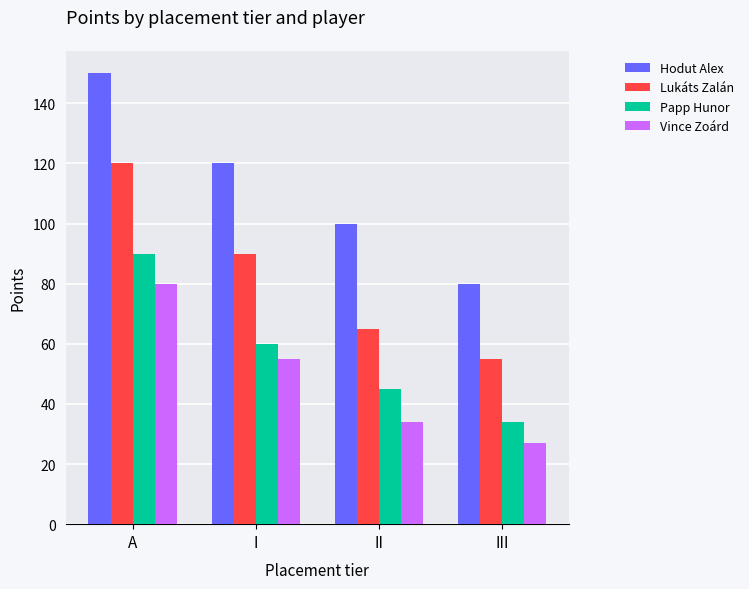

List the labels in order of Lukáts Zalán value, smallest first.

III, II, I, A